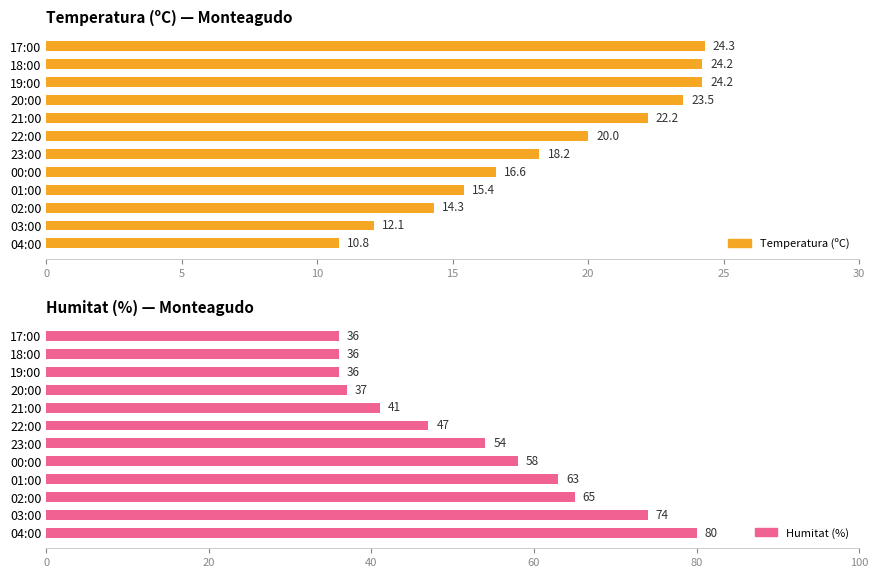

Which series has the largest total across all categories?

Humitat (%)